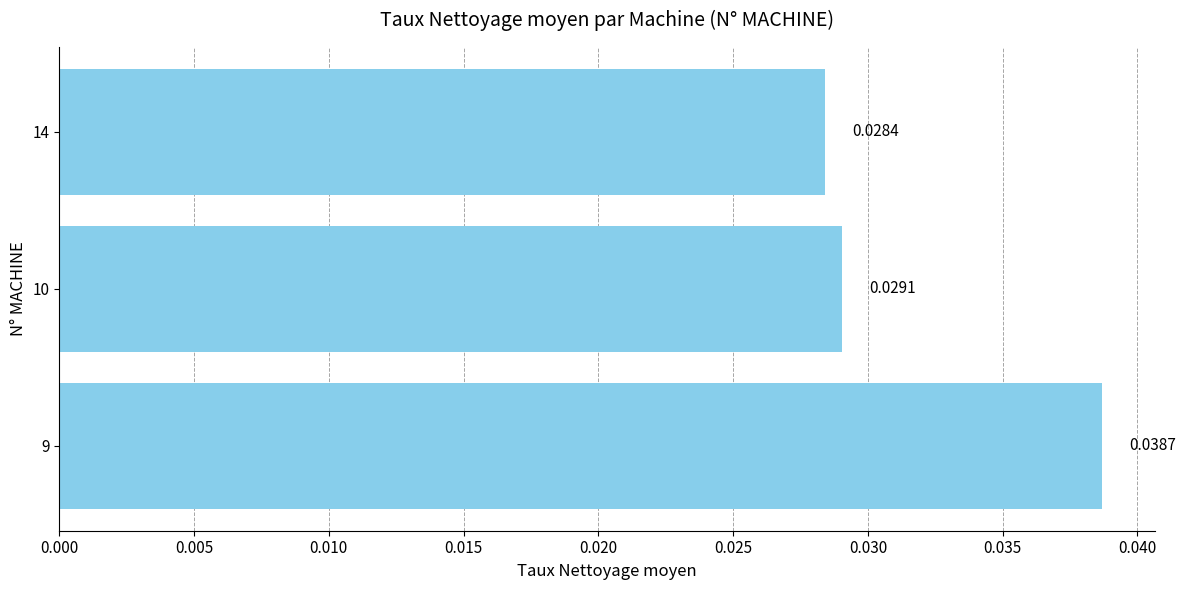

Are the bars horizontal?

Yes